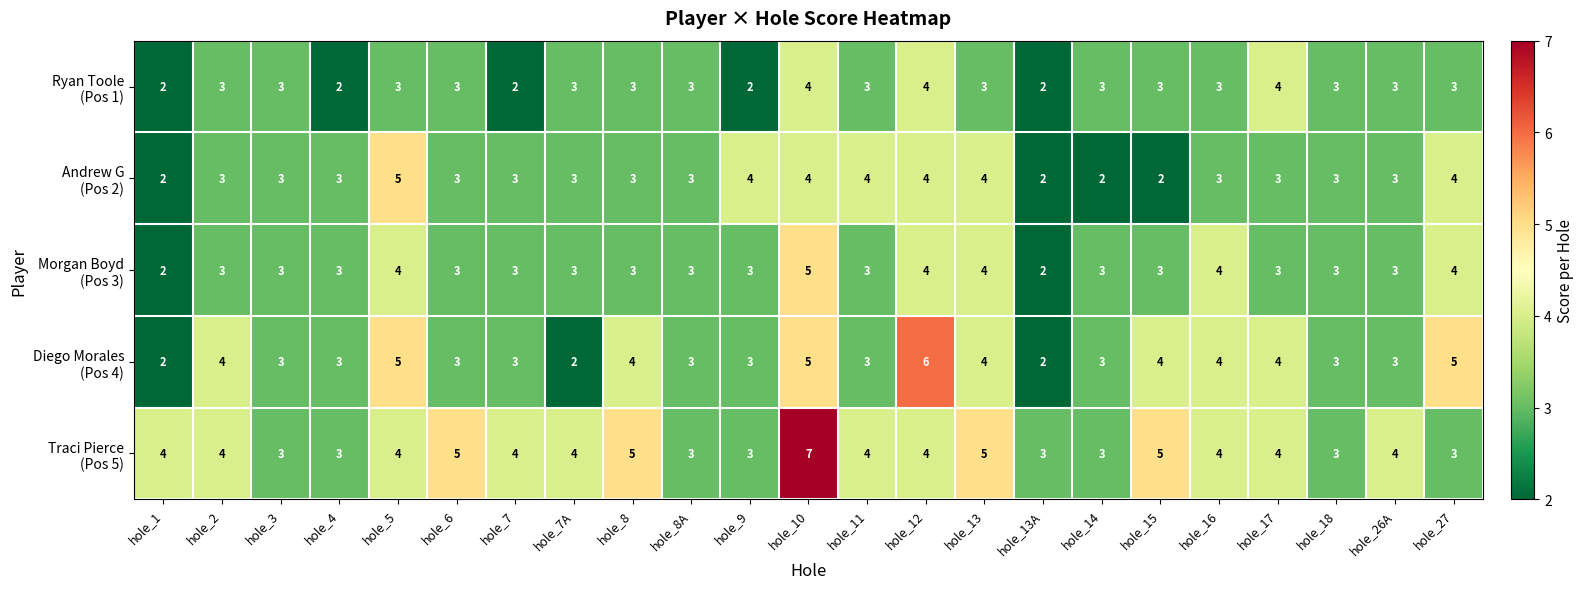

Which label corresponds to the largest value in the chart?

hole_10